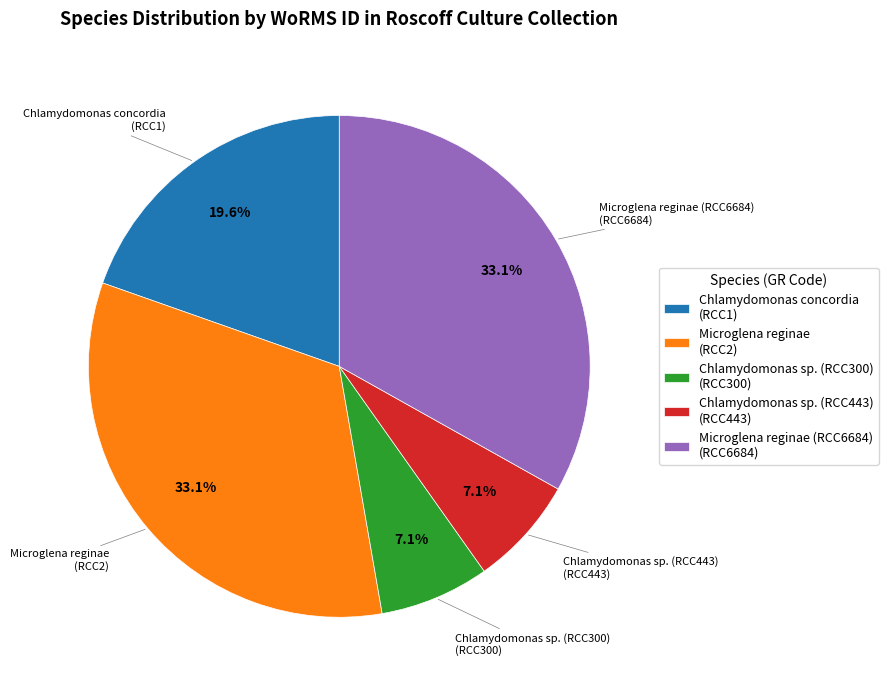

What is the total percentage of Chlamydomonas concordia (RCC1) and Chlamydomonas sp. (RCC300) (RCC300)?

26.7%